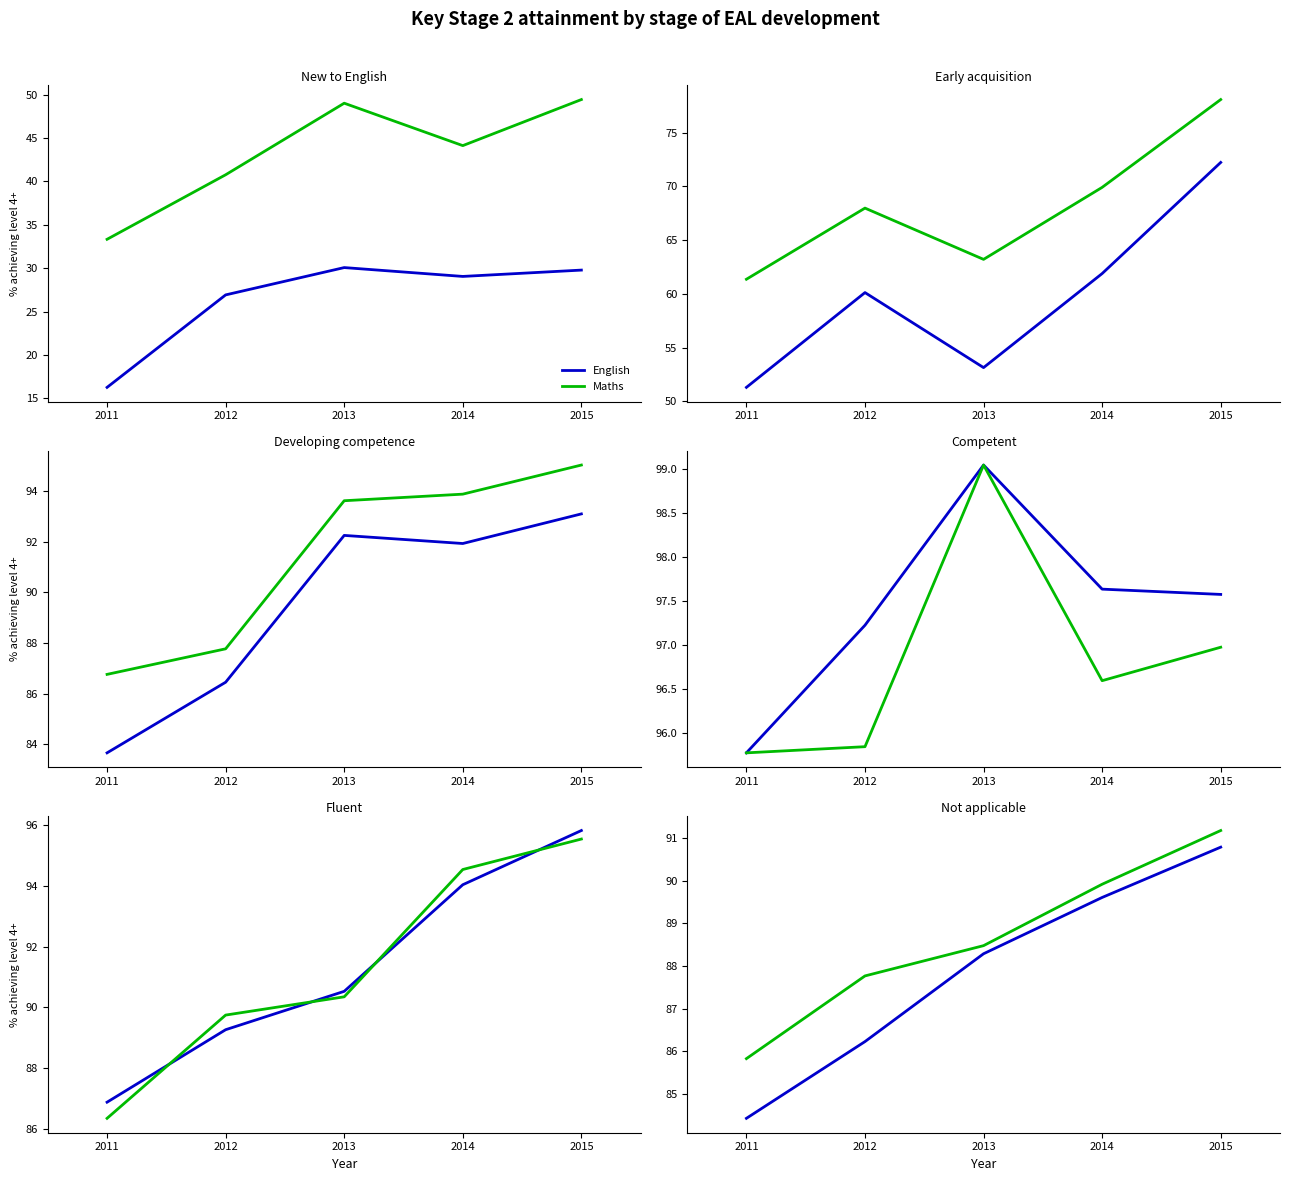

What is the value of the Maths point at the 2nd from the left?

87.8